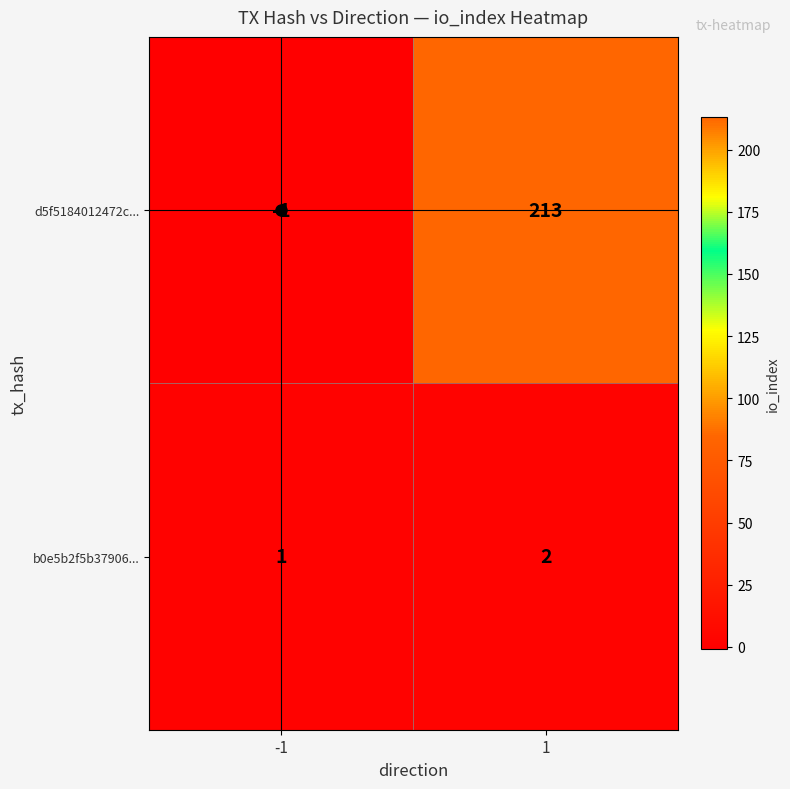

List the series in order of their peak value, lowest first.

b0e5b2f5b37906..., d5f5184012472c...